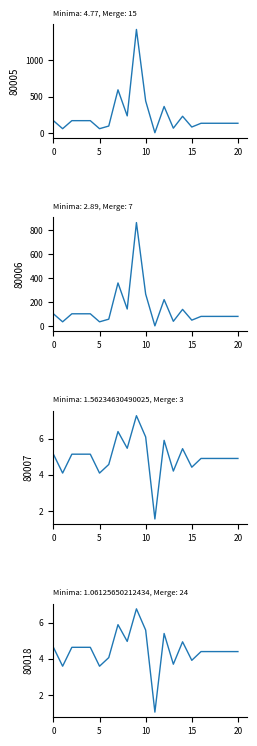

How many interior local peaks does the Prezzo Ex-factory series have?

4